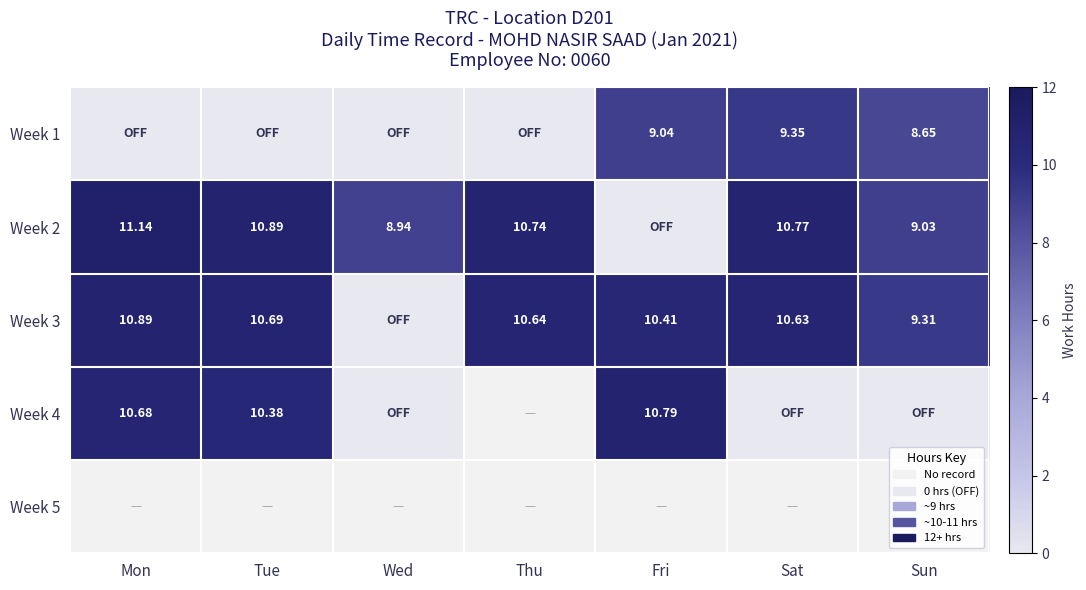

What is the greatest value displayed?

11.1